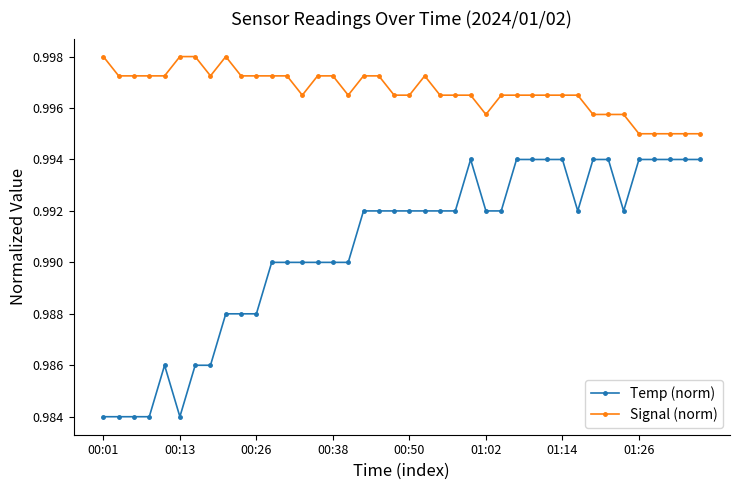

List the series in order of their peak value, lowest first.

Temp (norm), Signal (norm)